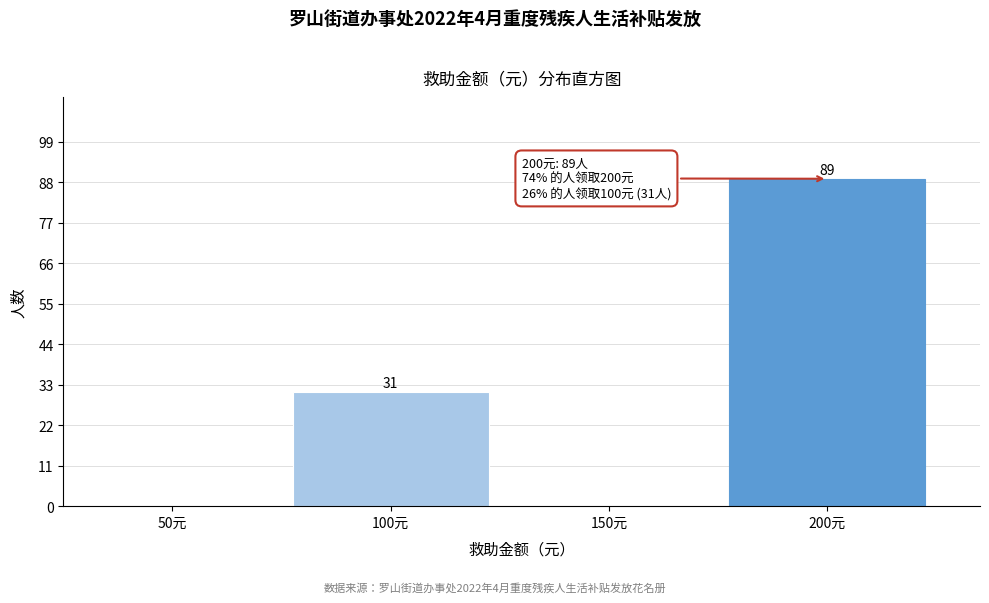

Reading left to right, list all the values displayed in this chart.

50元=0	100元=31	150元=0	200元=89